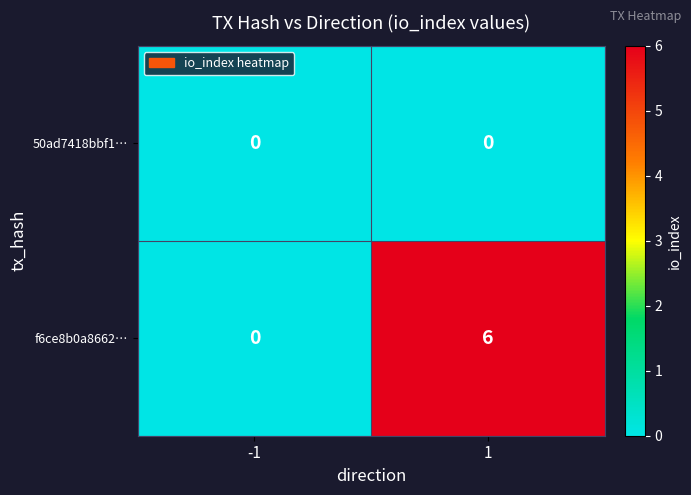

What is the total value across all series at 1?

6